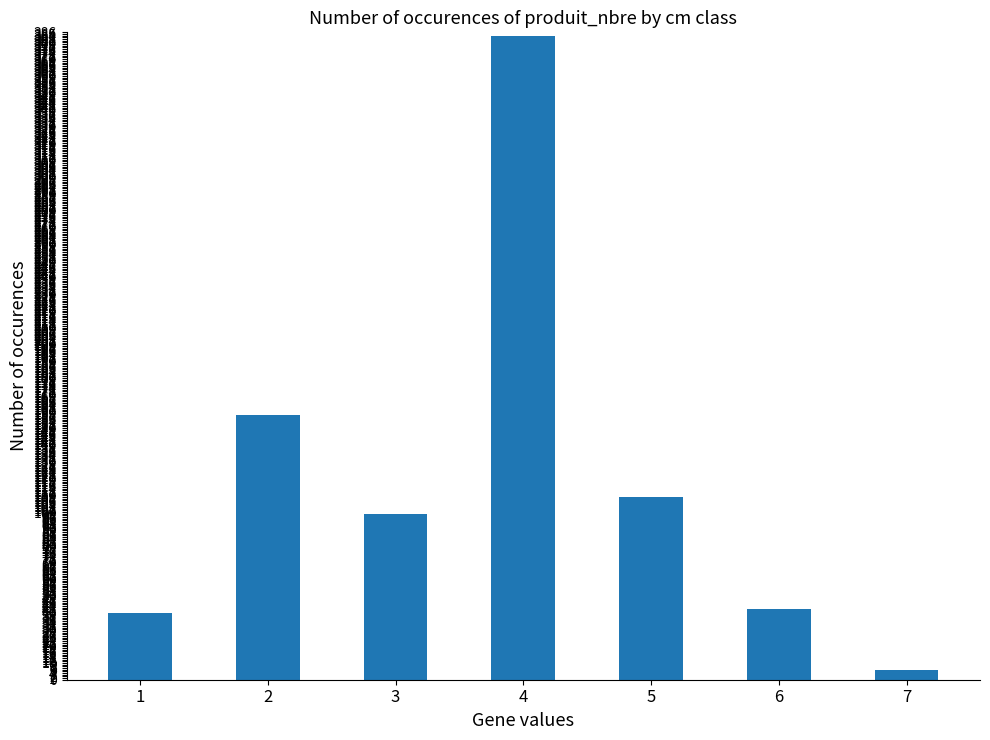

What is the maximum value shown in the chart?

384